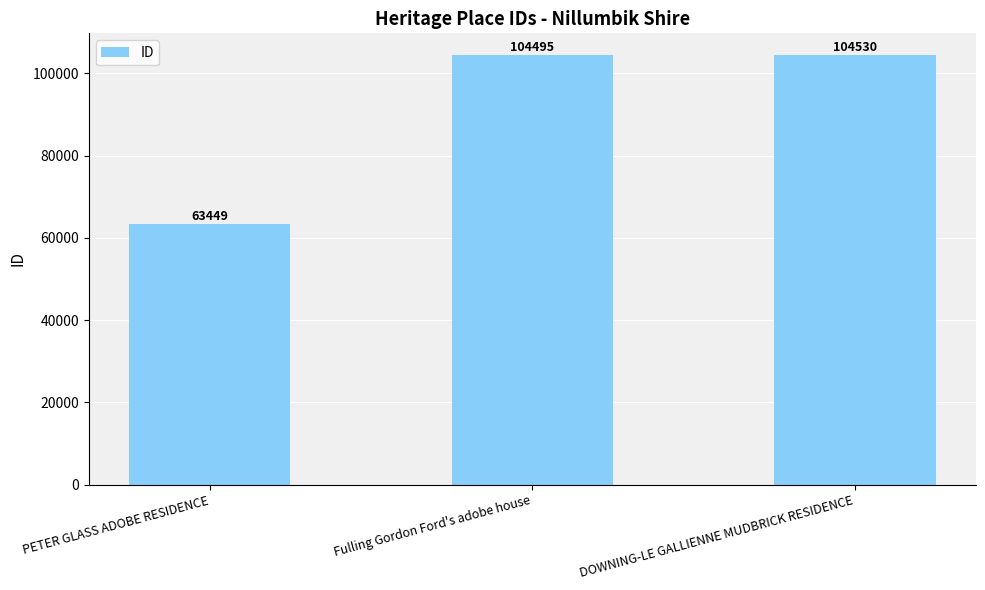

Does the chart contain stacked bars?

No